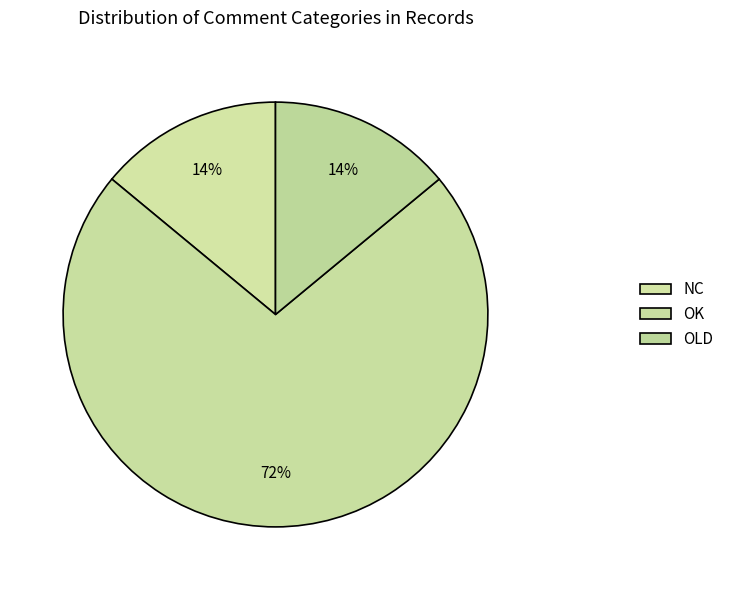

The NC slice represents 9% of the pie. True or false?

False